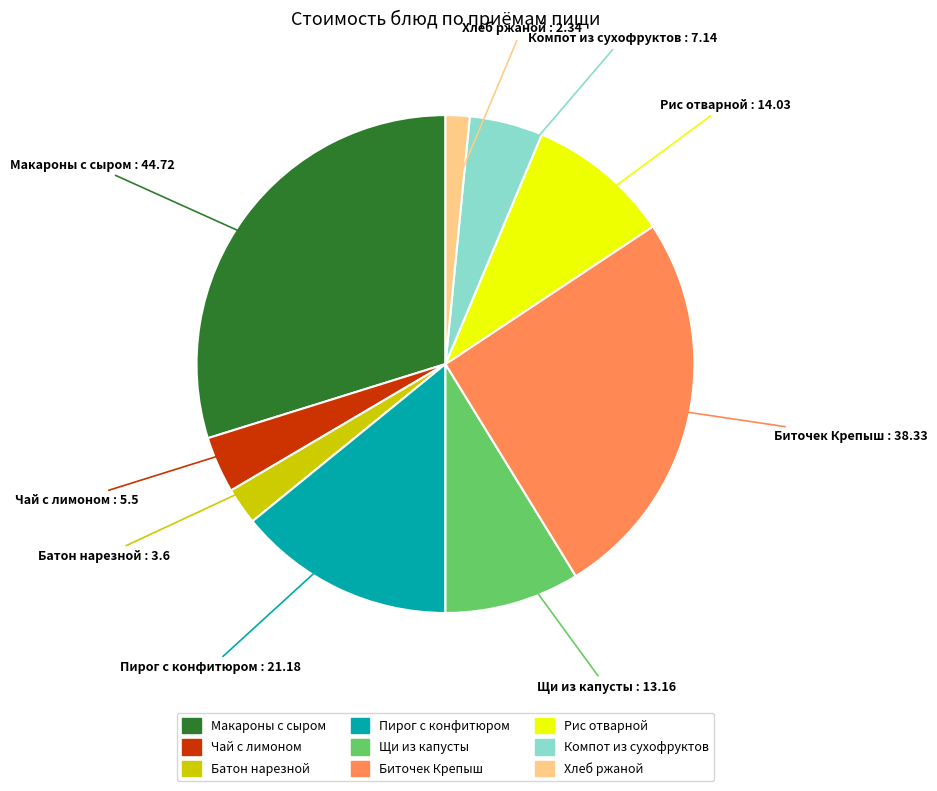

Is Пирог с конфитюром the majority of the pie?

No